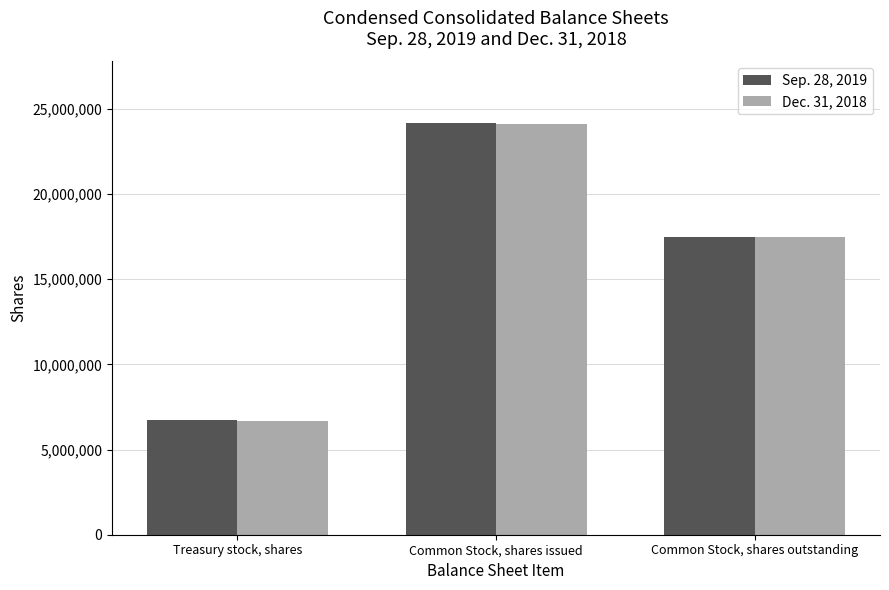

How many distinct data groups are displayed?

2